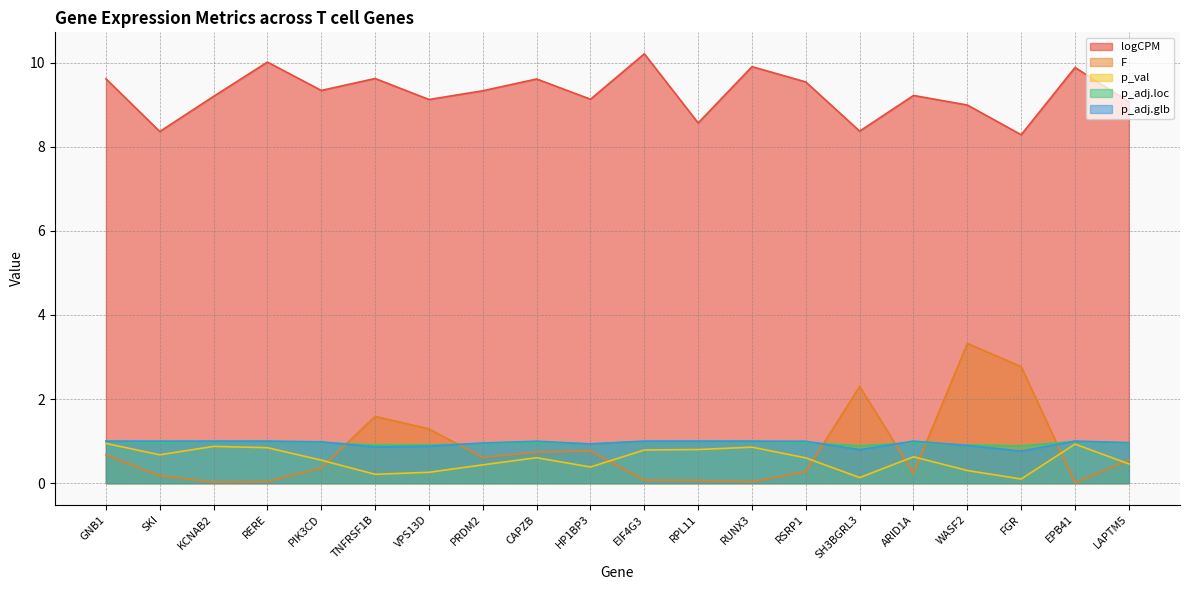

The p_adj.loc series shows 0.5 at SKI. True or false?

False